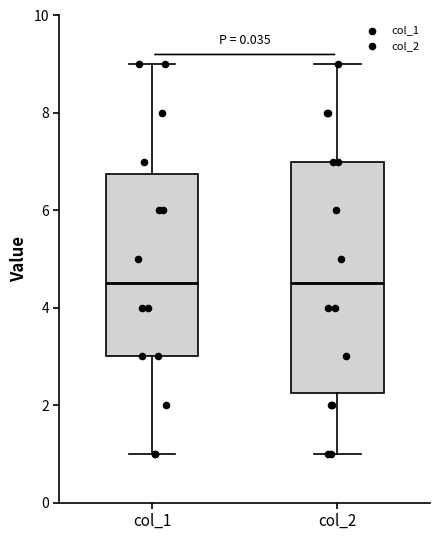

Reading left to right, transcribe this box plot: for each box, give where its median line is, the range the box spans, and where its two whiskers end, as read against the y-axis. The values are not printed on the chart, so give them approximately, as read against the axis.

col_1: median 4.6, box 3.0 to 6.8, whiskers 1.0 to 9.0
col_2: median 4.6, box 2.2 to 7.0, whiskers 1.0 to 9.0